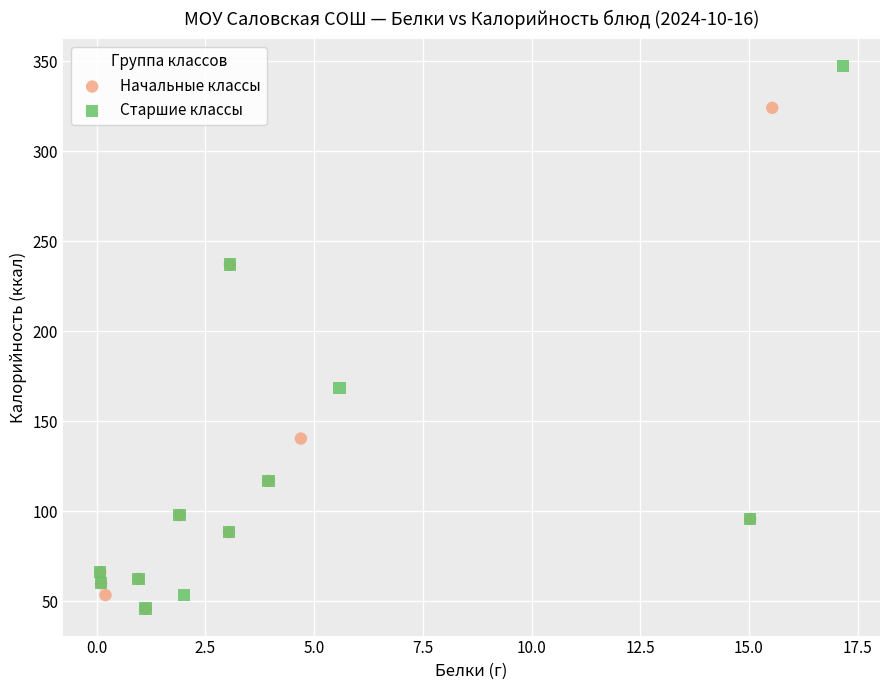

Which series contains the highest Y value?

Старшие классы